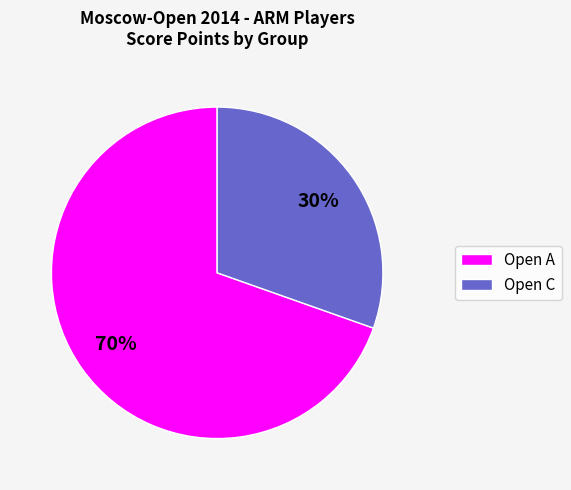

To the nearest percent, what is the average slice percentage?

50%